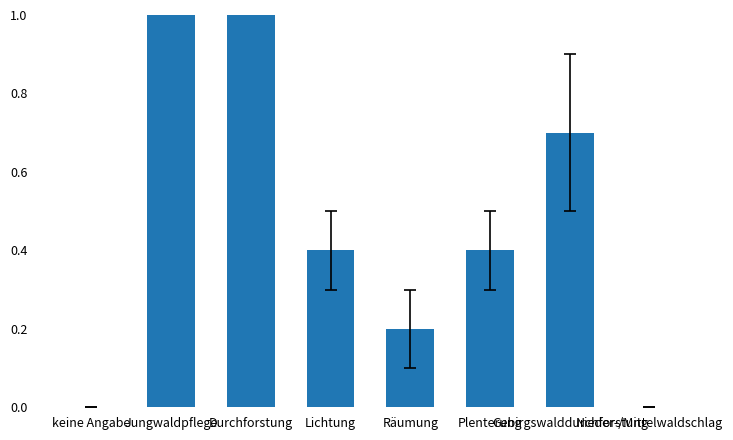

At which category does the chart reach its peak across all series?

Jungwaldpflege